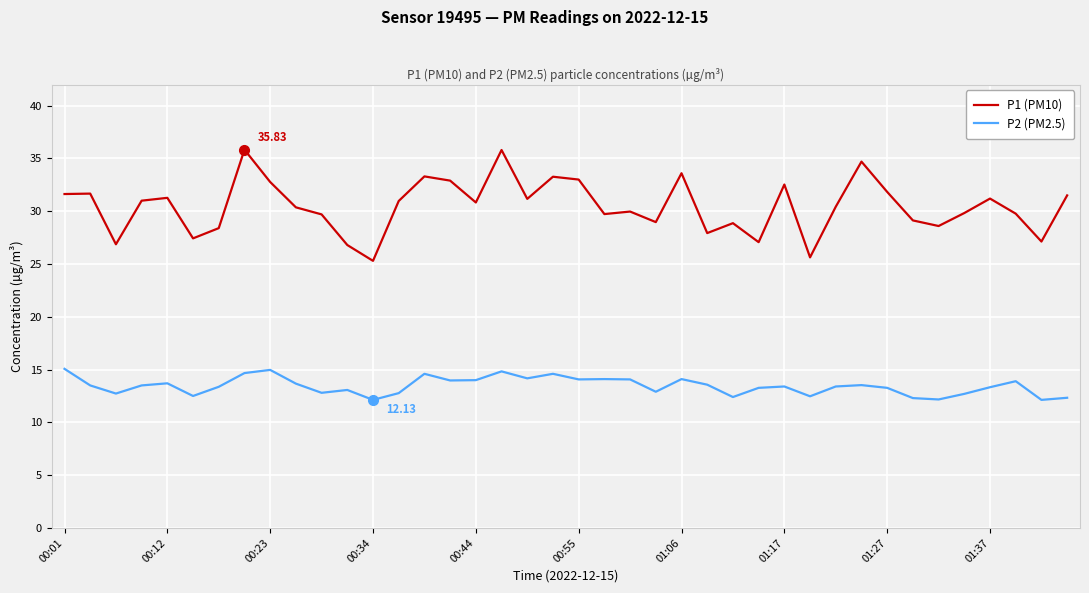

List the series in order of their peak value, highest first.

P1 (PM10), P2 (PM2.5)